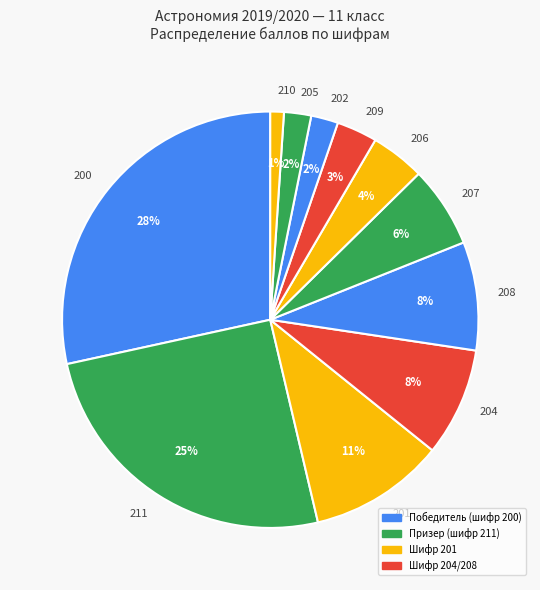

True or false: 210 accounts for 1% of the total.

True